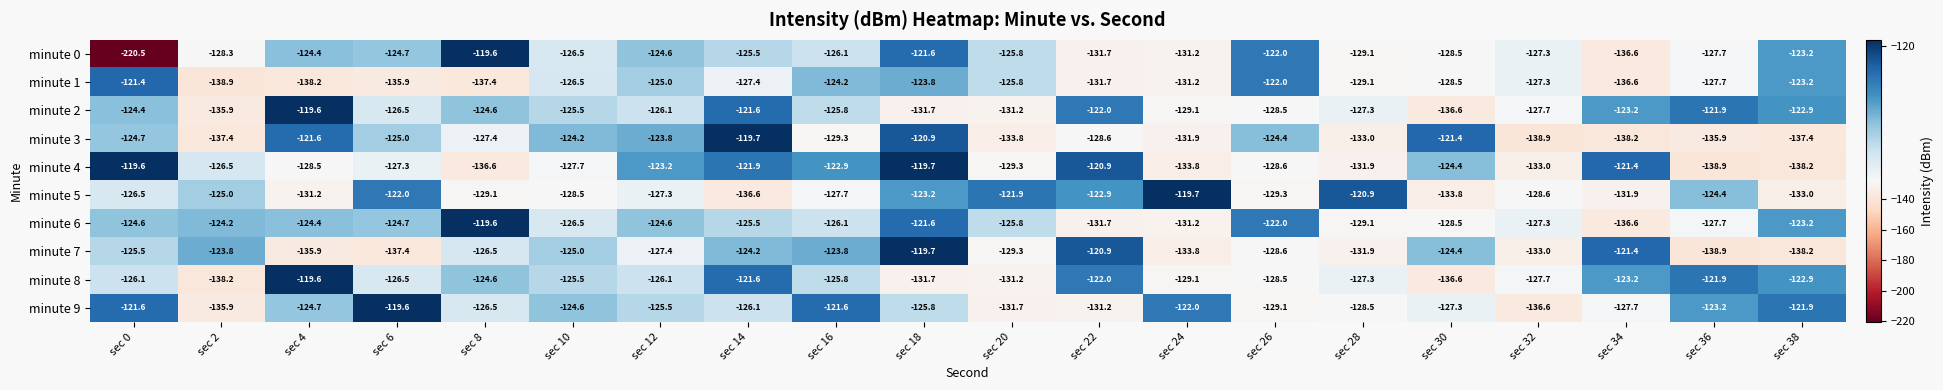

Count the number of data series in this chart.

10